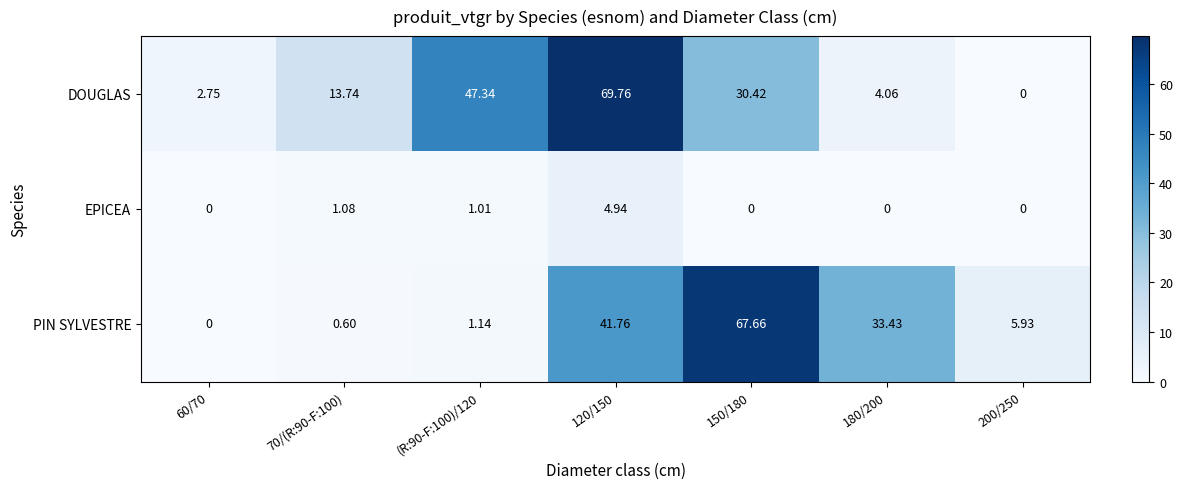

Which series has the largest total across all categories?

DOUGLAS